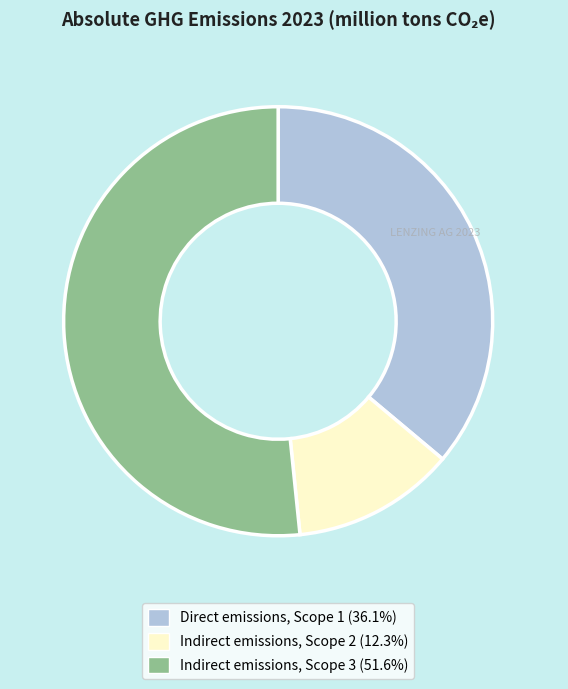

Is the sum of Direct emissions, Scope 1 and Indirect emissions, Scope 3 greater than half?

Yes